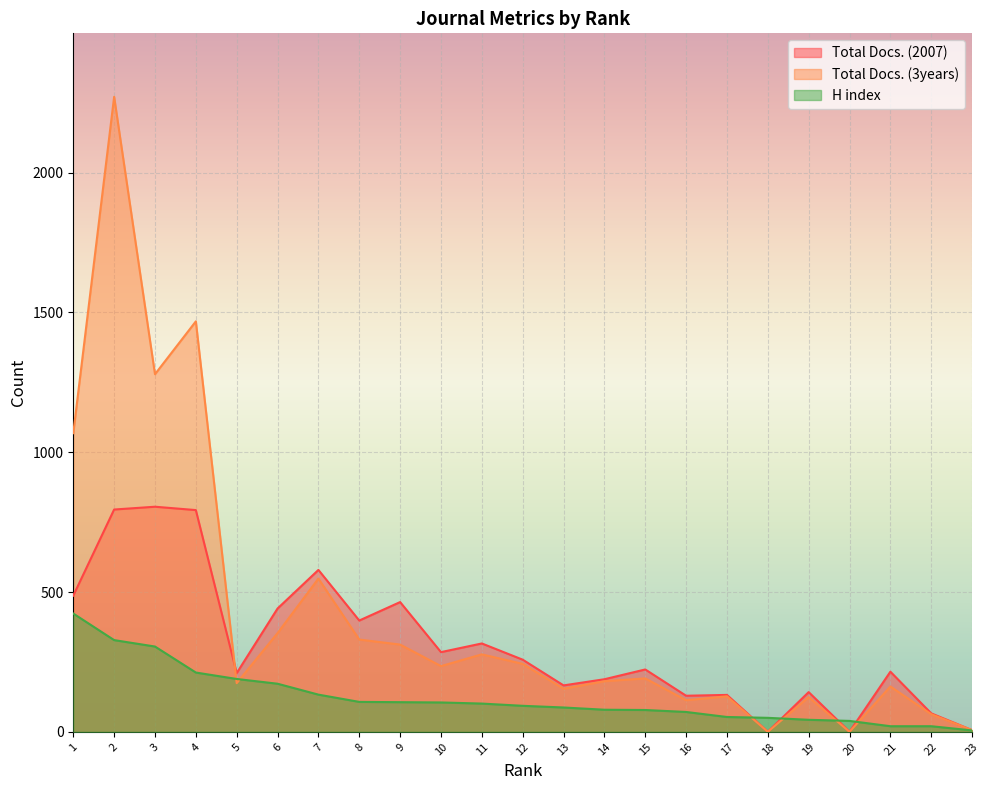

Reading left to right, what are all the values shown in this chart?

Total Docs. (2007): 1=487	2=795	3=805	4=793	5=210	6=441	7=579	8=398	9=464	10=285	11=316	12=258	13=166	14=188	15=223	16=129	17=132	18=0	19=142	20=0	21=215	22=66	23=6
Total Docs. (3years): 1=1068	2=2271	3=1279	4=1468	5=174	6=353	7=548	8=330	9=312	10=235	11=277	12=243	13=154	14=181	15=191	16=113	17=127	18=0	19=124	20=0	21=162	22=63	23=6
H index: 1=423	2=328	3=305	4=212	5=189	6=172	7=133	8=107	9=106	10=105	11=101	12=93	13=87	14=79	15=78	16=71	17=53	18=50	19=43	20=39	21=20	22=20	23=5